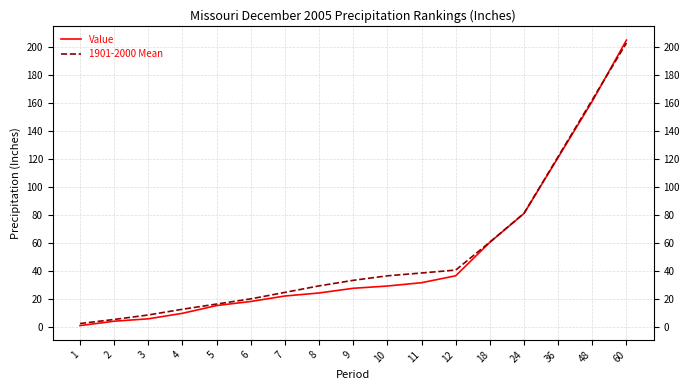

Rank the categories by 1901-2000 Mean value from highest to lowest.

60, 48, 36, 24, 18, 12, 11, 10, 9, 8, 7, 6, 5, 4, 3, 2, 1